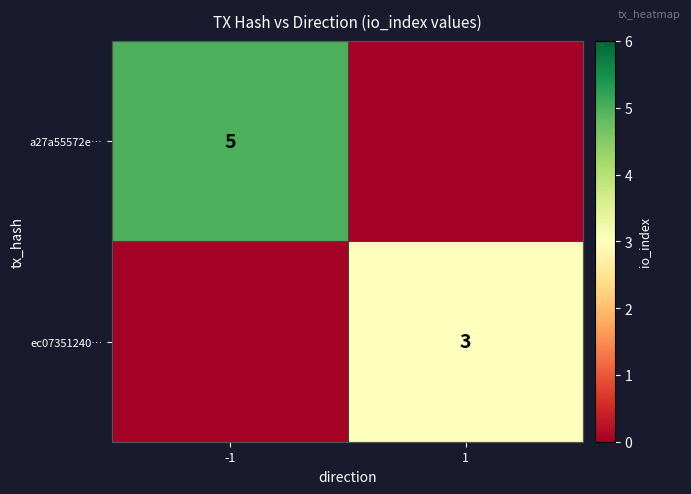

True or false: a27a55572e… has a value of 5 at -1.

True